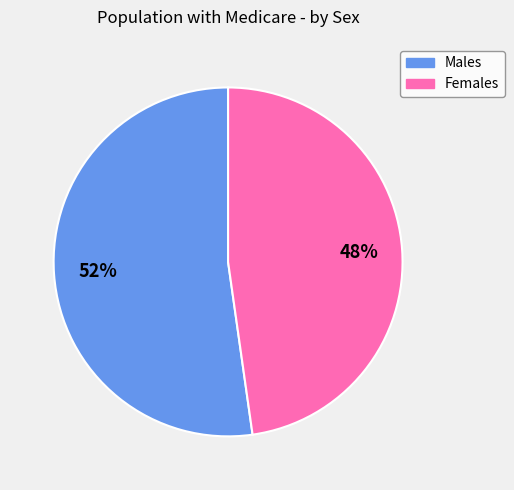

To the nearest percent, what is the difference between the largest and smallest slice percentages?

4%